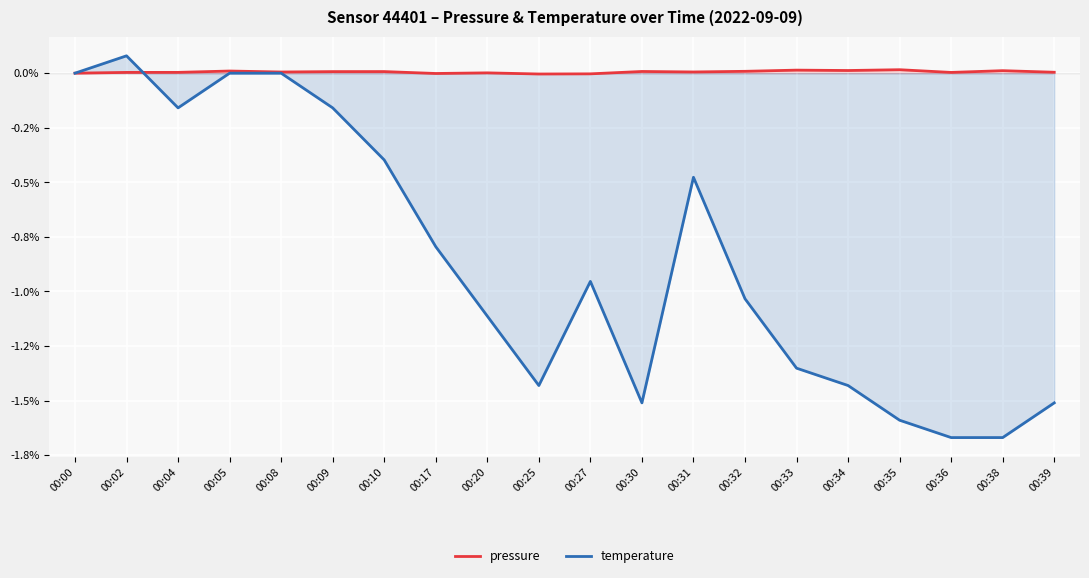

The value of temperature at 00:34 is -0.4. True or false?

False